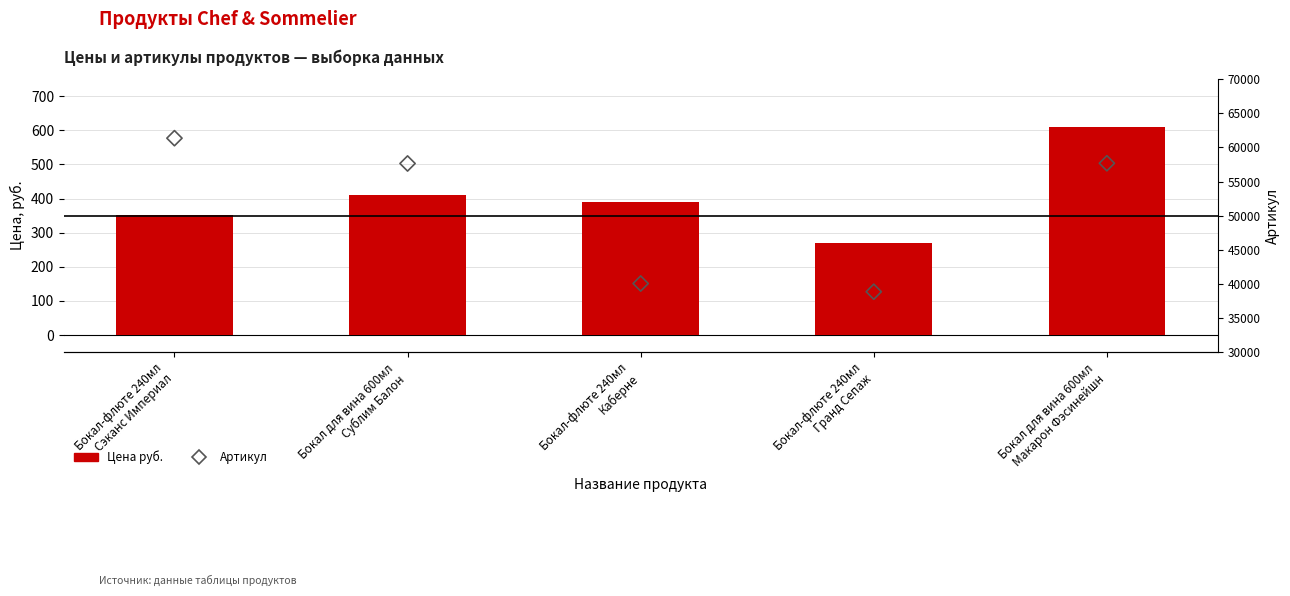

At which category is the sum across all series the highest?

Бокал-флюте 240мл
Сэканс Империал